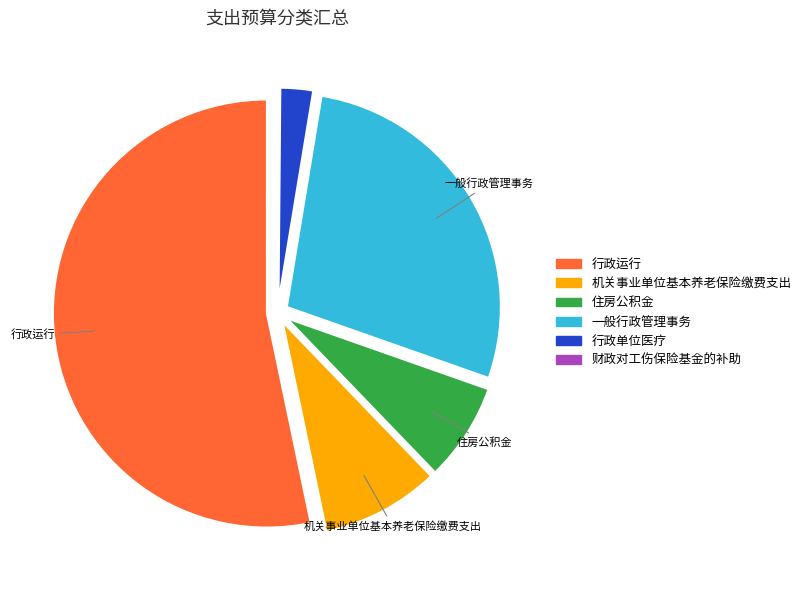

Between 行政单位医疗 and 机关事业单位基本养老保险缴费支出, which is larger?

机关事业单位基本养老保险缴费支出